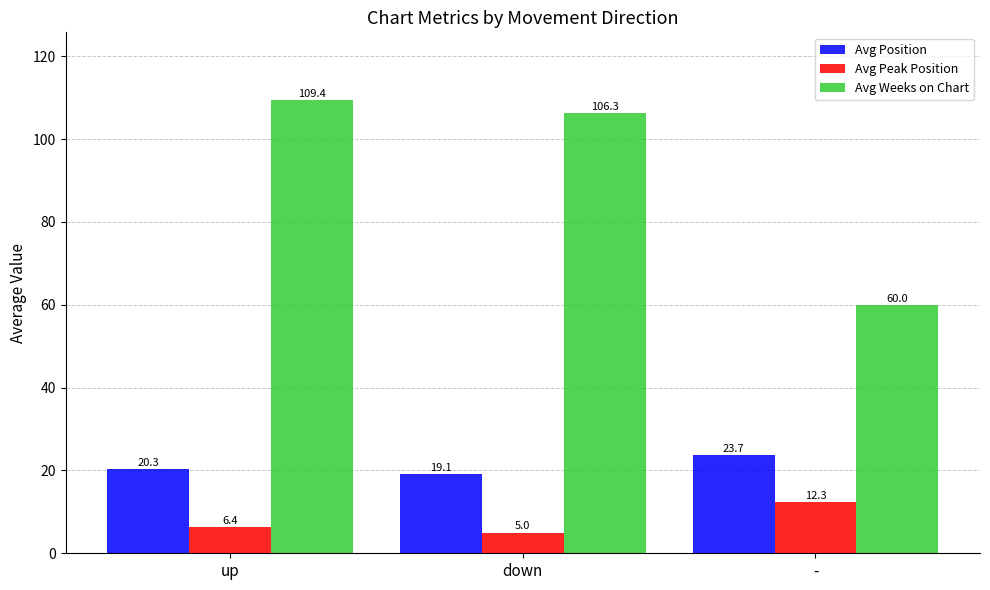

Where is Avg Peak Position nearest to the value 8?

up